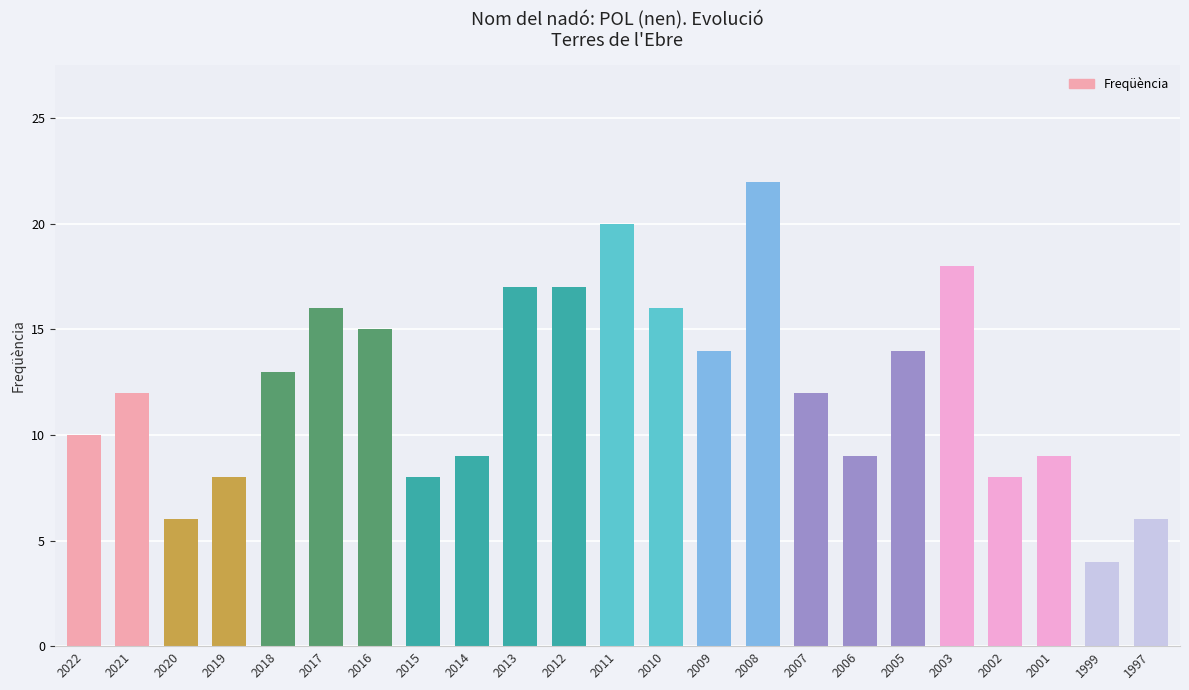

Reading right to left, what are all the values shown in this chart?

1997=6	1999=4	2001=9	2002=8	2003=18	2005=14	2006=9	2007=12	2008=22	2009=14	2010=16	2011=20	2012=17	2013=17	2014=9	2015=8	2016=15	2017=16	2018=13	2019=8	2020=6	2021=12	2022=10